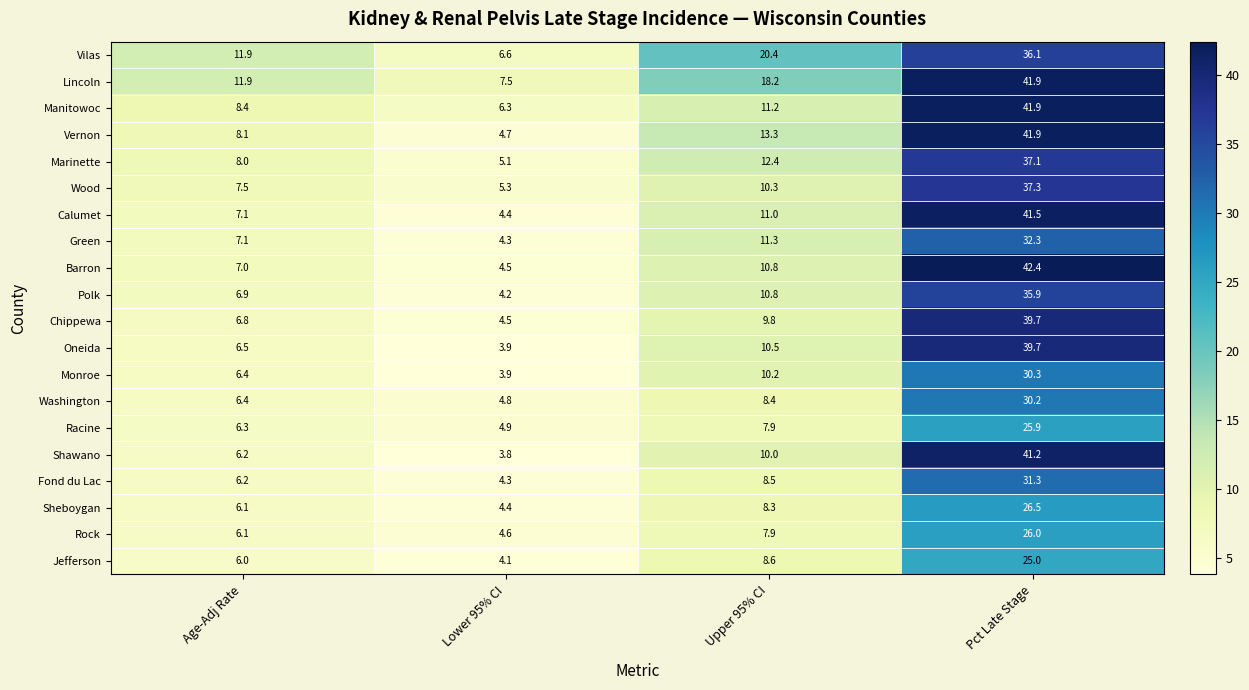

What is the average value of the Sheboygan series?

11.3